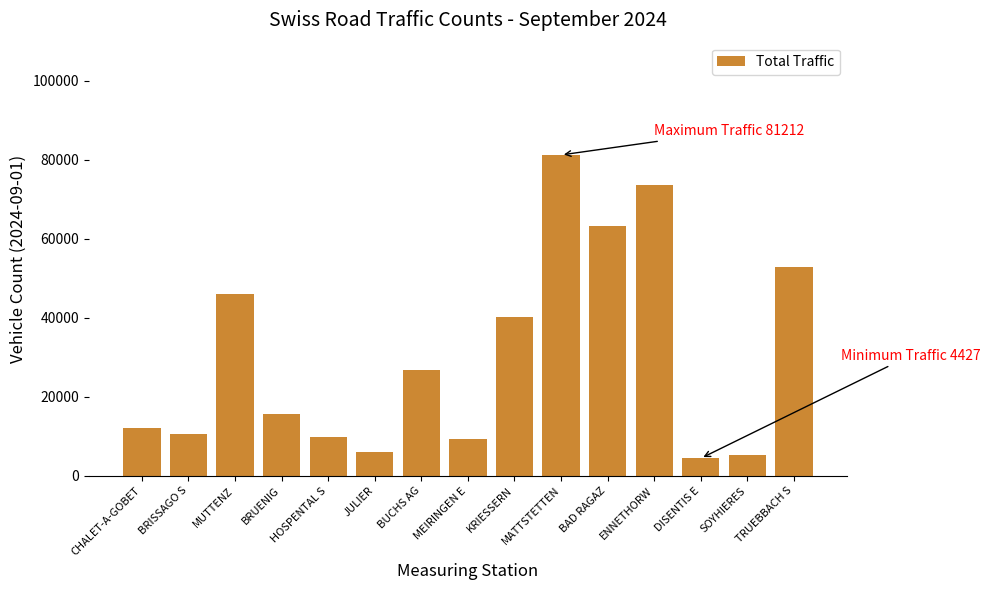

What is the ratio of the value at BRISSAGO S to the value at BAD RAGAZ?

0.2